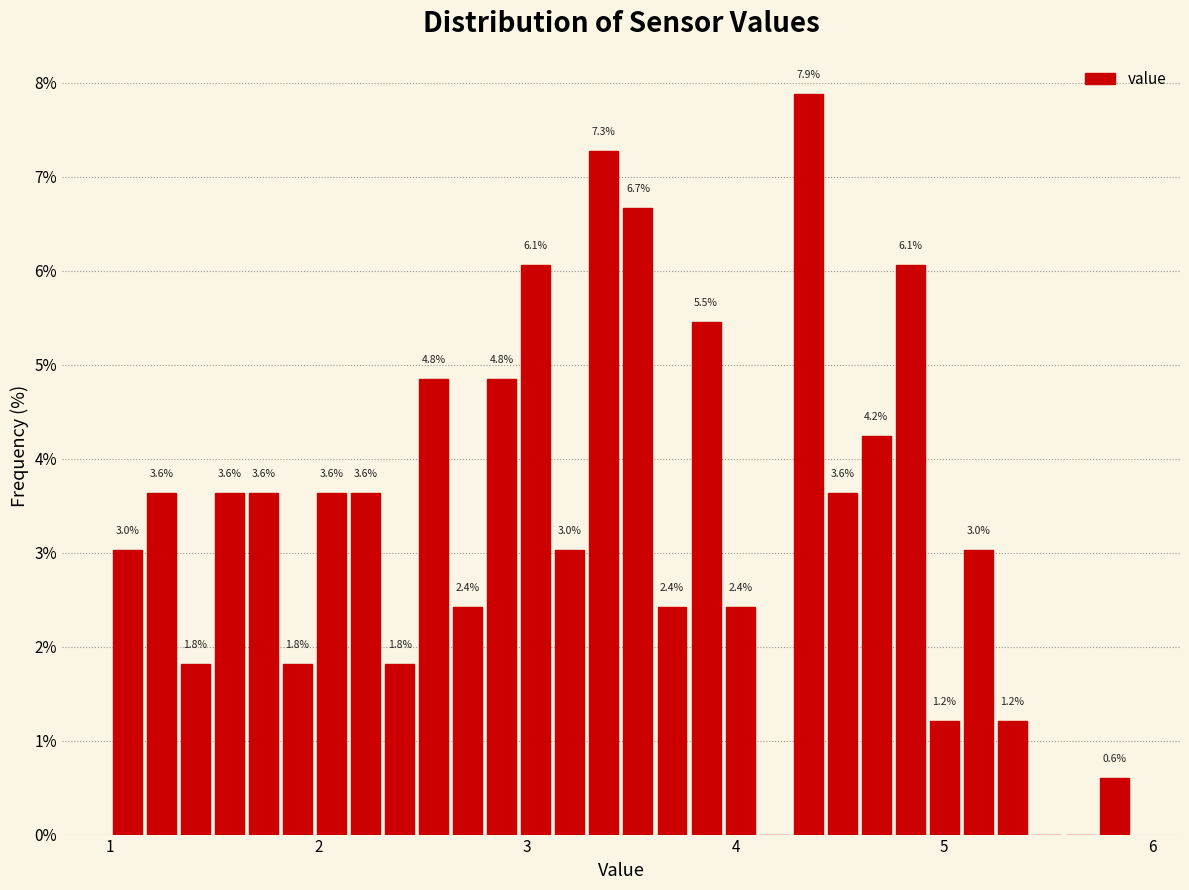

Read against the x-axis, roughly where is the centre of the tallest bar?

4.3